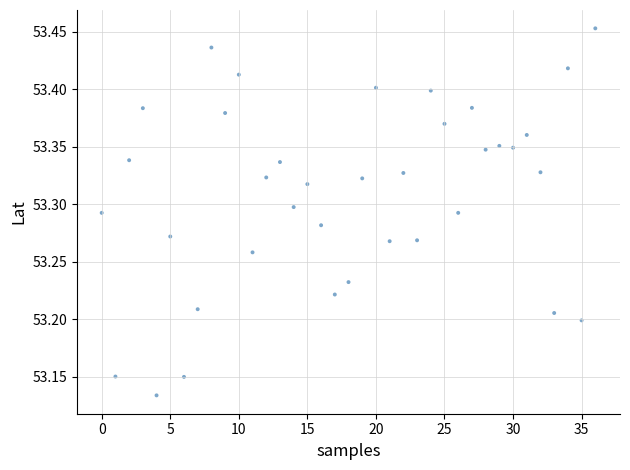

What is the range of Y values (max minus min)?

0.3